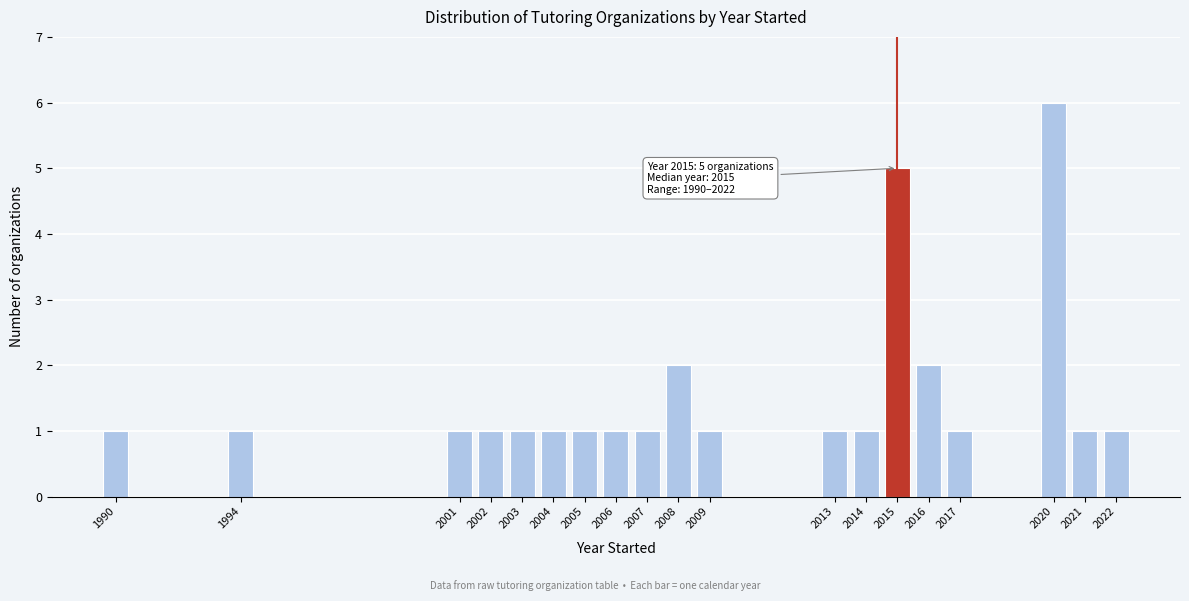

Reading left to right, transcribe all the data shown in this chart.

1990=1	1994=1	2001=1	2002=1	2003=1	2004=1	2005=1	2006=1	2007=1	2008=2	2009=1	2013=1	2014=1	2015=5	2016=2	2017=1	2020=6	2021=1	2022=1